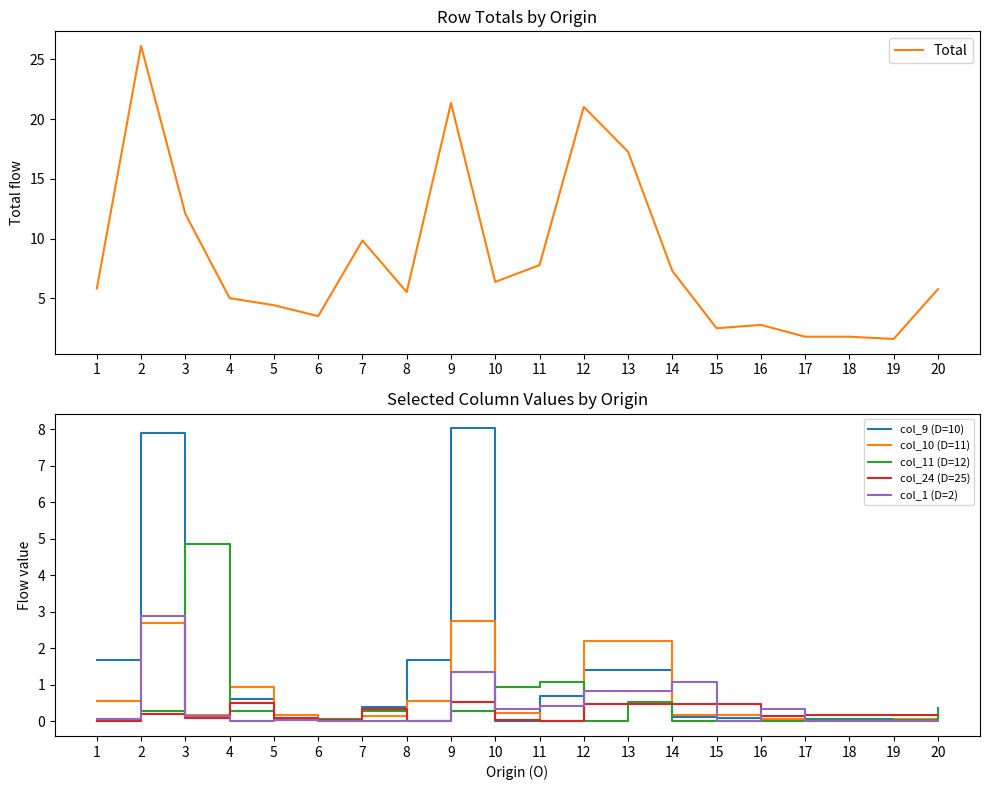

At which label does col_11 (D=12) reach its peak?

3